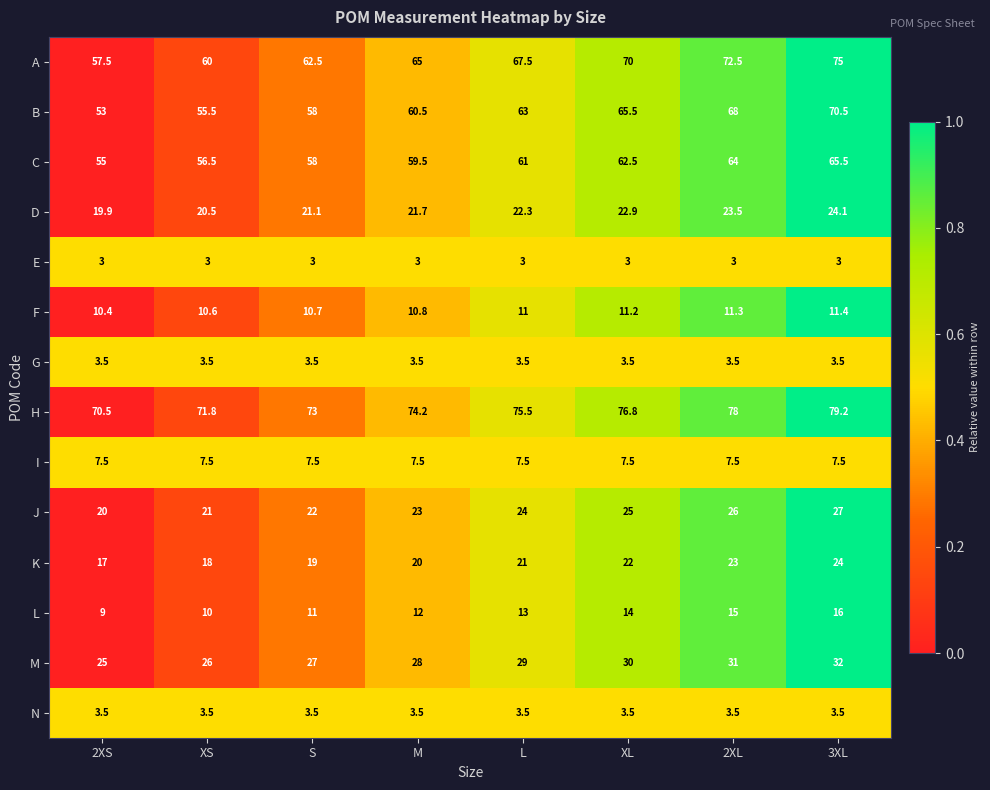

The value of N at XS is 3.5. True or false?

True